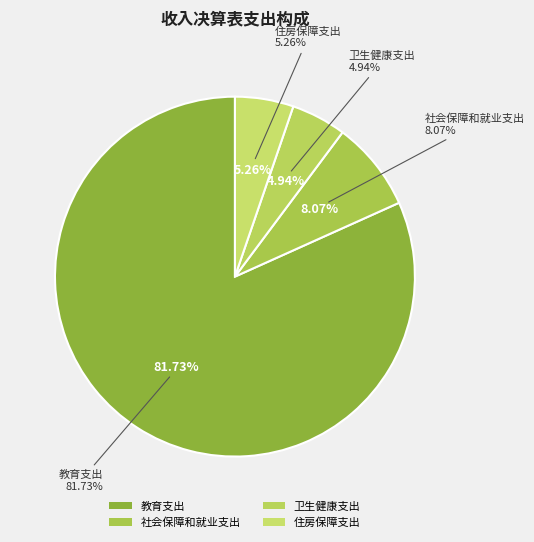

Count the number of slices in the pie.

4